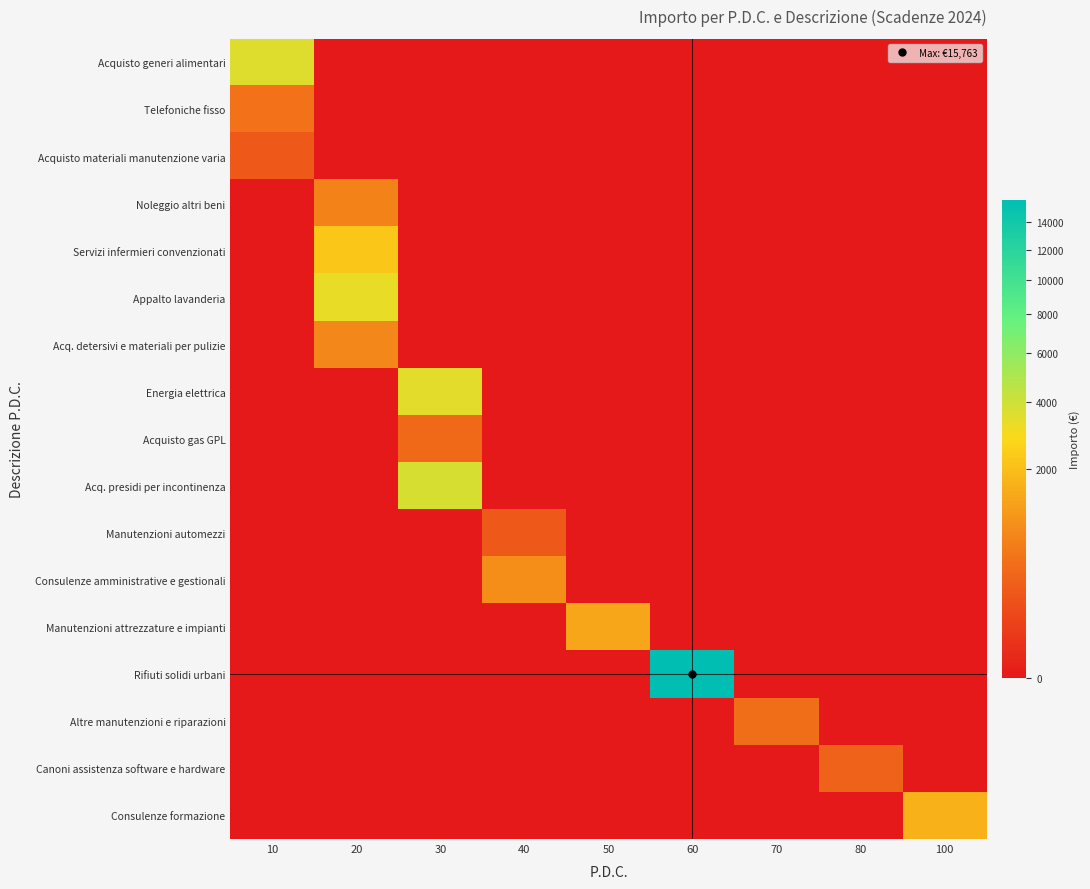

Reading left to right, what are all the values shown in this chart?

Acquisto generi alimentari: 10=3488.8	20=0.0	30=0.0	40=0.0	50=0.0	60=0.0	70=0.0	80=0.0	100=0.0
Telefoniche fisso: 10=484.2	20=0.0	30=0.0	40=0.0	50=0.0	60=0.0	70=0.0	80=0.0	100=0.0
Acquisto materiali manutenzione varia: 10=223.5	20=0.0	30=0.0	40=0.0	50=0.0	60=0.0	70=0.0	80=0.0	100=0.0
Noleggio altri beni: 10=0.0	20=719.2	30=0.0	40=0.0	50=0.0	60=0.0	70=0.0	80=0.0	100=0.0
Servizi infermieri convenzionati: 10=0.0	20=2248.4	30=0.0	40=0.0	50=0.0	60=0.0	70=0.0	80=0.0	100=0.0
Appalto lavanderia: 10=0.0	20=3246.3	30=0.0	40=0.0	50=0.0	60=0.0	70=0.0	80=0.0	100=0.0
Acq. detersivi e materiali per pulizie: 10=0.0	20=804.9	30=0.0	40=0.0	50=0.0	60=0.0	70=0.0	80=0.0	100=0.0
Energia elettrica: 10=0.0	20=0.0	30=3375.1	40=0.0	50=0.0	60=0.0	70=0.0	80=0.0	100=0.0
Acquisto gas GPL: 10=0.0	20=0.0	30=377.1	40=0.0	50=0.0	60=0.0	70=0.0	80=0.0	100=0.0
Acq. presidi per incontinenza: 10=0.0	20=0.0	30=3713.5	40=0.0	50=0.0	60=0.0	70=0.0	80=0.0	100=0.0
Manutenzioni automezzi: 10=0.0	20=0.0	30=0.0	40=219.0	50=0.0	60=0.0	70=0.0	80=0.0	100=0.0
Consulenze amministrative e gestionali: 10=0.0	20=0.0	30=0.0	40=891.9	50=0.0	60=0.0	70=0.0	80=0.0	100=0.0
Manutenzioni attrezzature e impianti: 10=0.0	20=0.0	30=0.0	40=0.0	50=1373.5	60=0.0	70=0.0	80=0.0	100=0.0
Rifiuti solidi urbani: 10=0.0	20=0.0	30=0.0	40=0.0	50=0.0	60=15763.3	70=0.0	80=0.0	100=0.0
Altre manutenzioni e riparazioni: 10=0.0	20=0.0	30=0.0	40=0.0	50=0.0	60=0.0	70=444.0	80=0.0	100=0.0
Canoni assistenza software e hardware: 10=0.0	20=0.0	30=0.0	40=0.0	50=0.0	60=0.0	70=0.0	80=300.0	100=0.0
Consulenze formazione: 10=0.0	20=0.0	30=0.0	40=0.0	50=0.0	60=0.0	70=0.0	80=0.0	100=1649.9